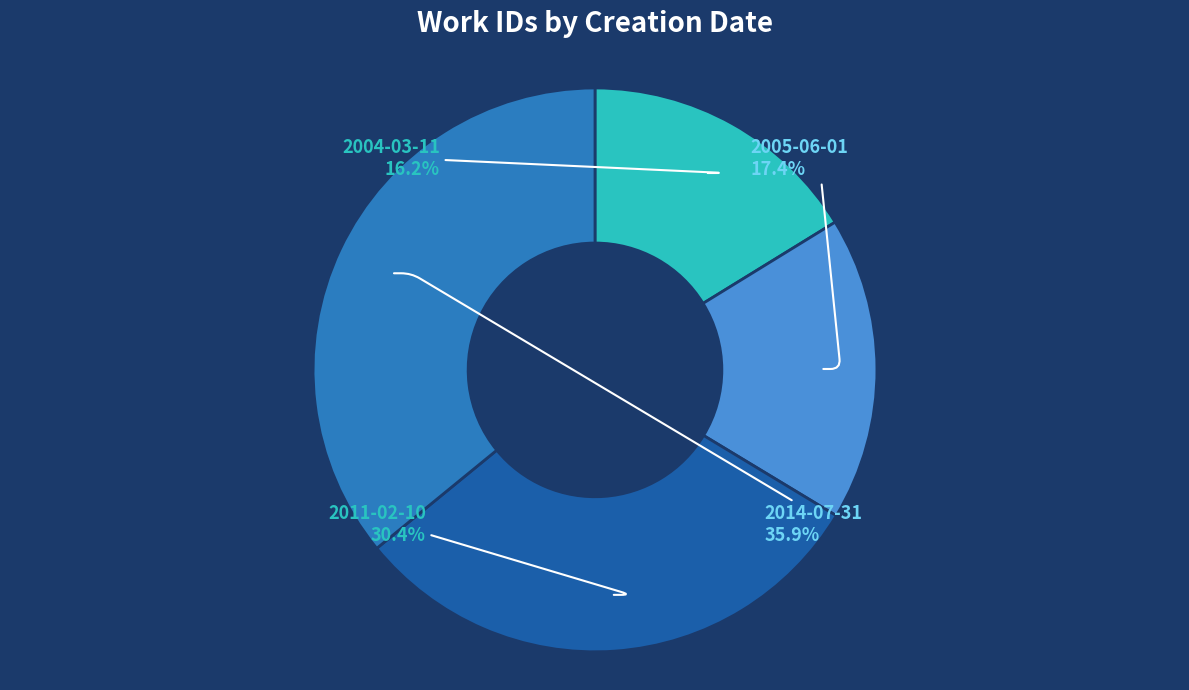

Is there a majority slice in this chart?

No